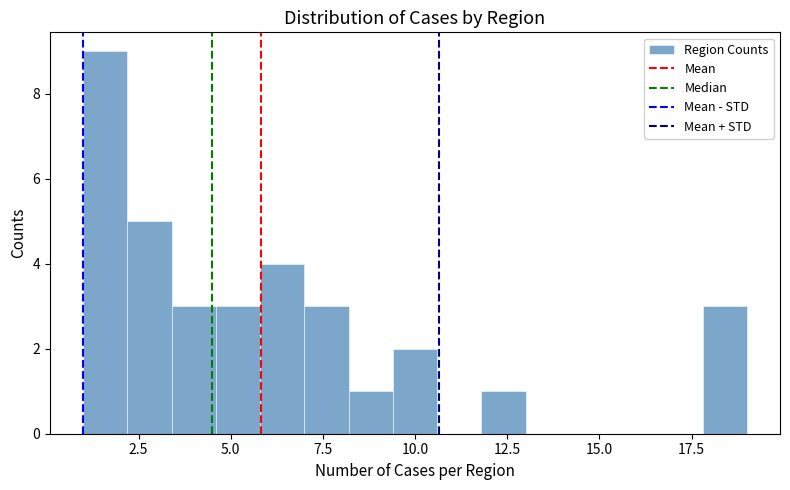

Read against the x-axis, roughly where is the centre of the tallest bar?

1.5